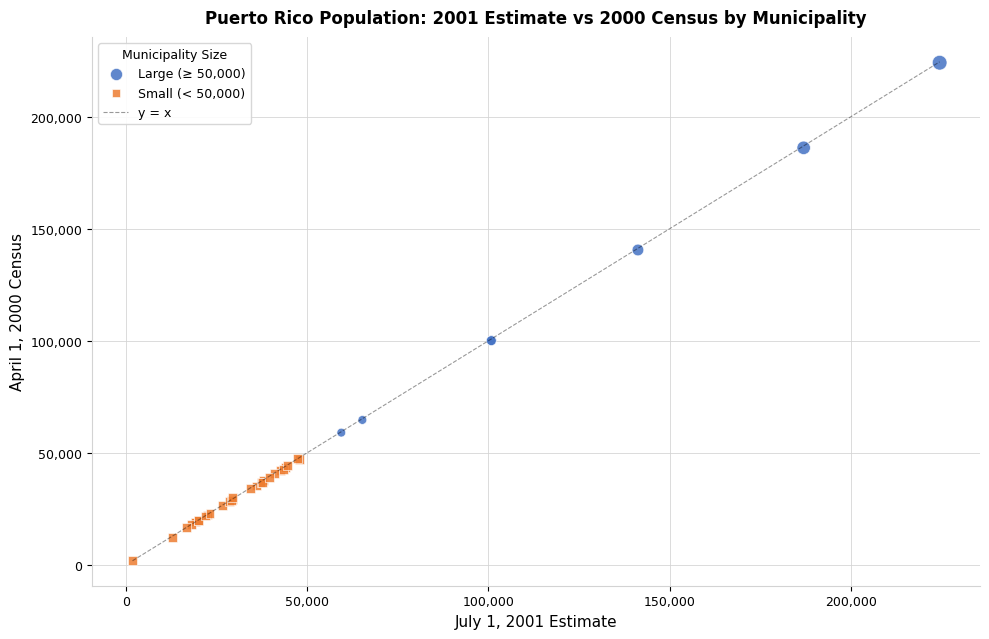

Which series has the widest spread of Y values?

Large (≥ 50,000)